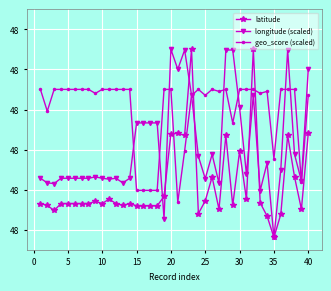

Does the chart display data point markers on the line(s)?

Yes